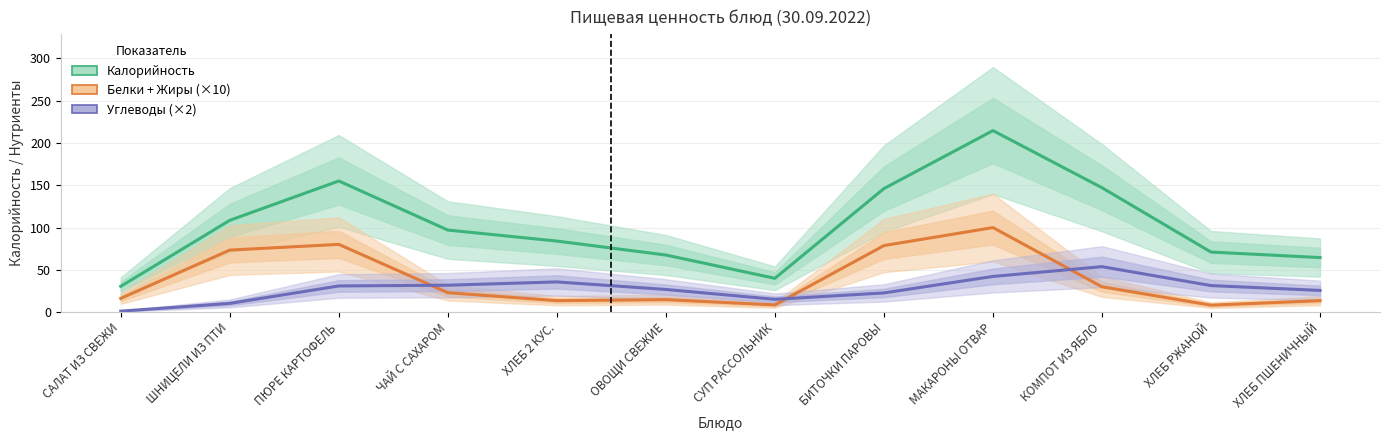

True or false: Углеводы (×2) and Белки + Жиры (×10) intersect in this chart.

True